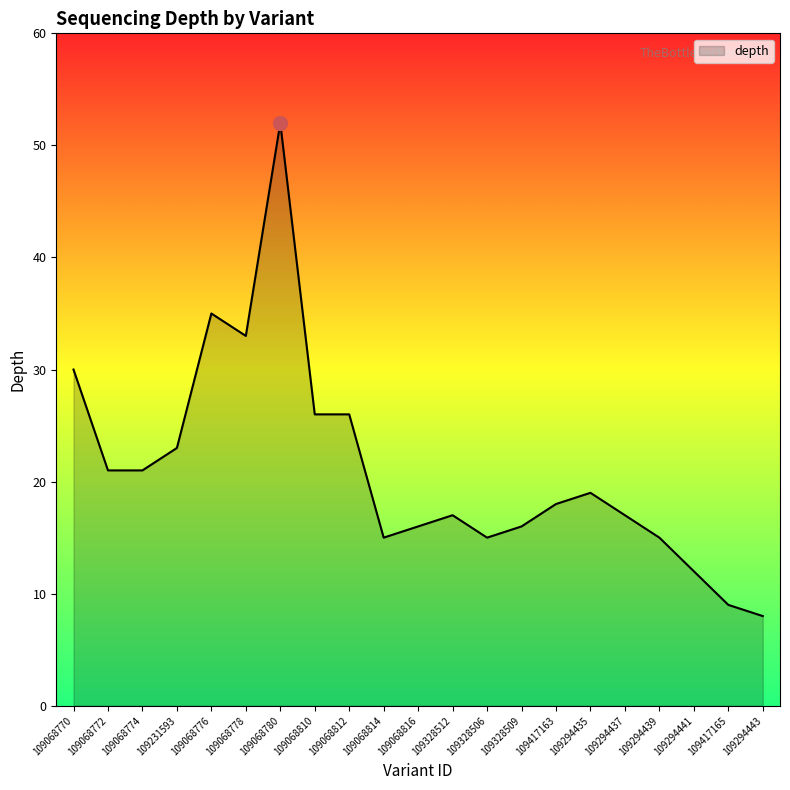

What is the change in value from 109068770 to 109068778?

+3